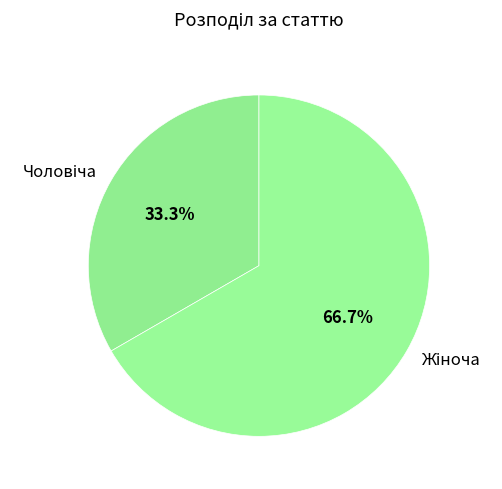

Does any single category account for the majority?

Yes